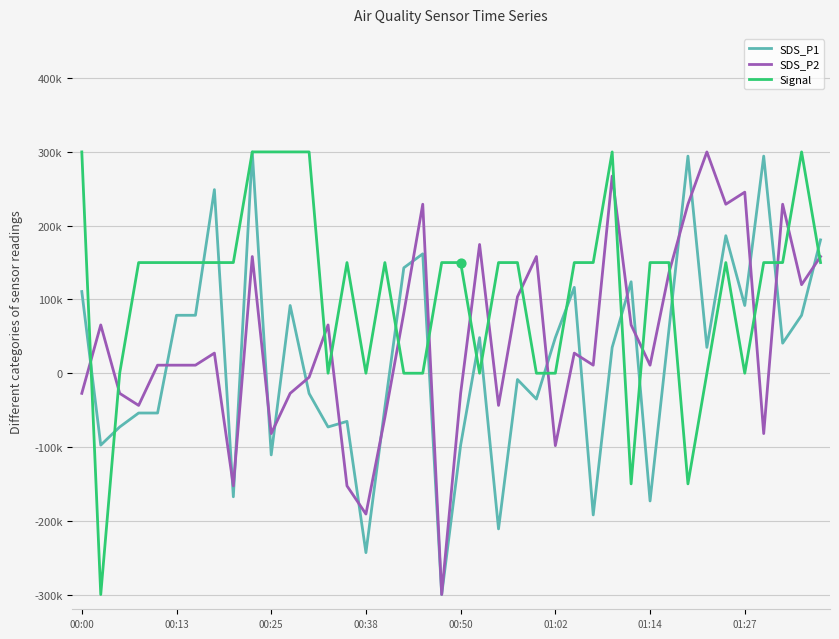

Which series has the largest total across all categories?

Signal